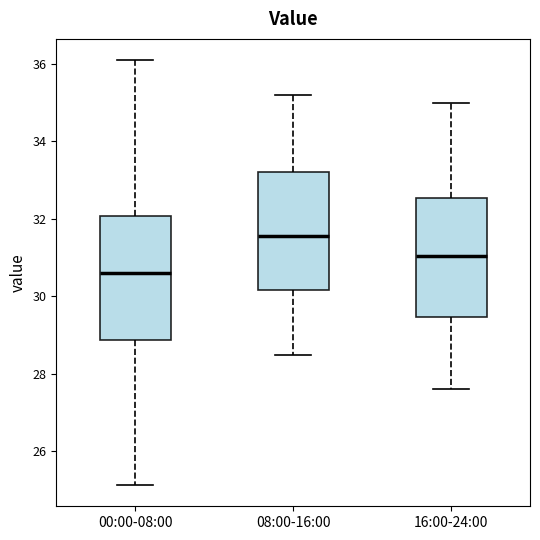

Reading left to right, transcribe this box plot: for each box, give where its median line is, the range the box spans, and where its two whiskers end, as read against the y-axis. The values are not printed on the chart, so give them approximately, as read against the axis.

00:00-08:00: median 30.6, box 28.8 to 32.0, whiskers 25.2 to 36.2
08:00-16:00: median 31.6, box 30.2 to 33.2, whiskers 28.6 to 35.2
16:00-24:00: median 31.0, box 29.4 to 32.6, whiskers 27.6 to 35.0